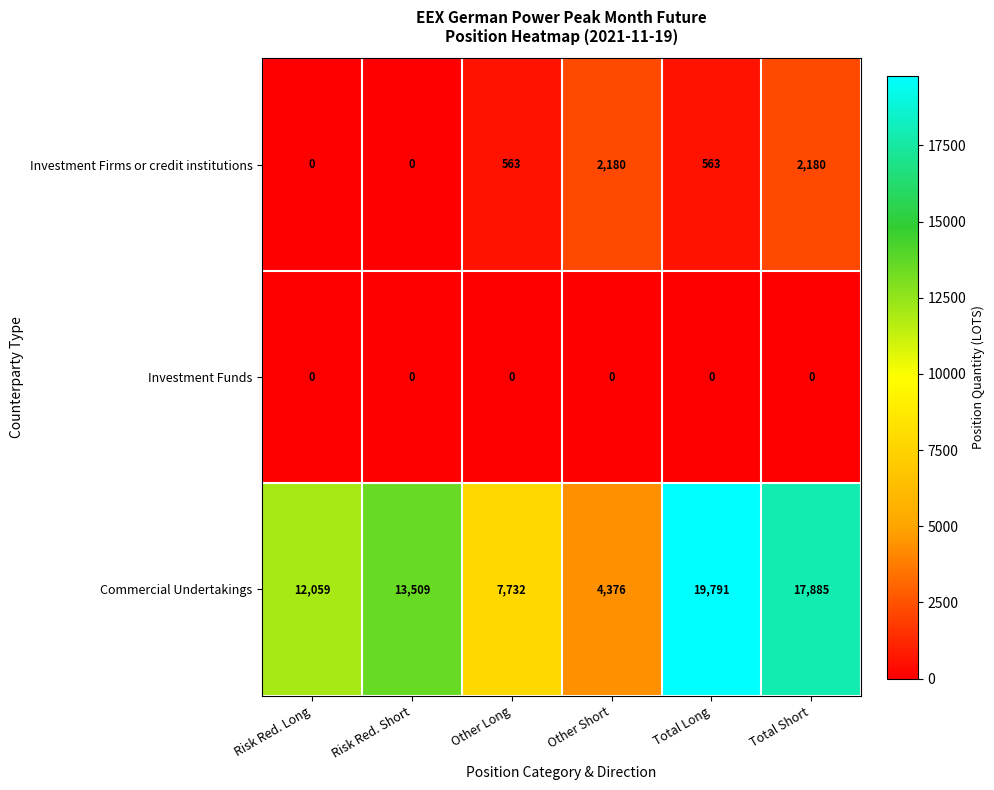

Which series has the largest total across all categories?

Commercial Undertakings